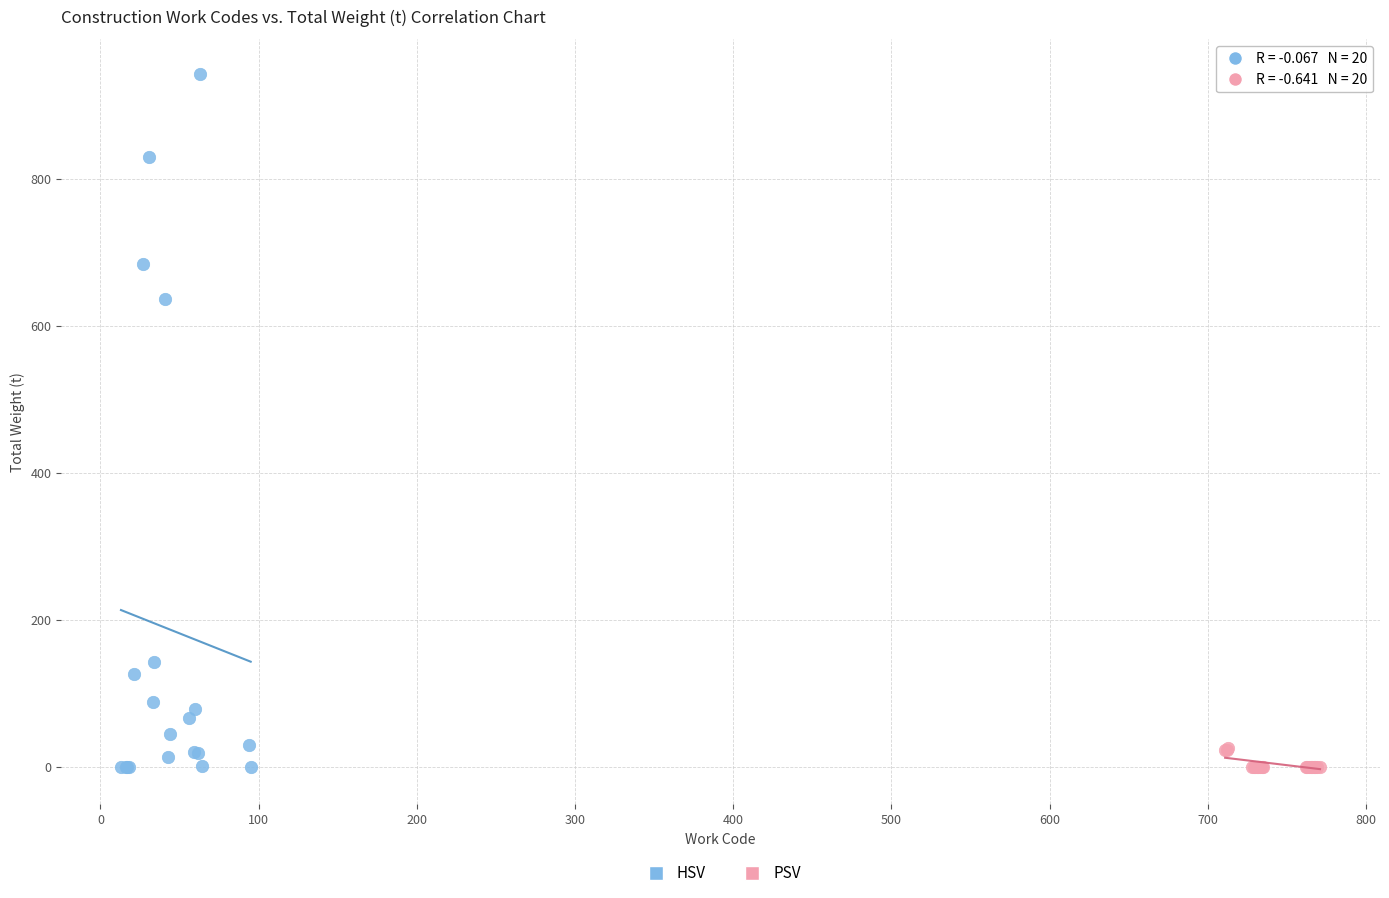

Which series reaches the maximum Y coordinate?

HSV